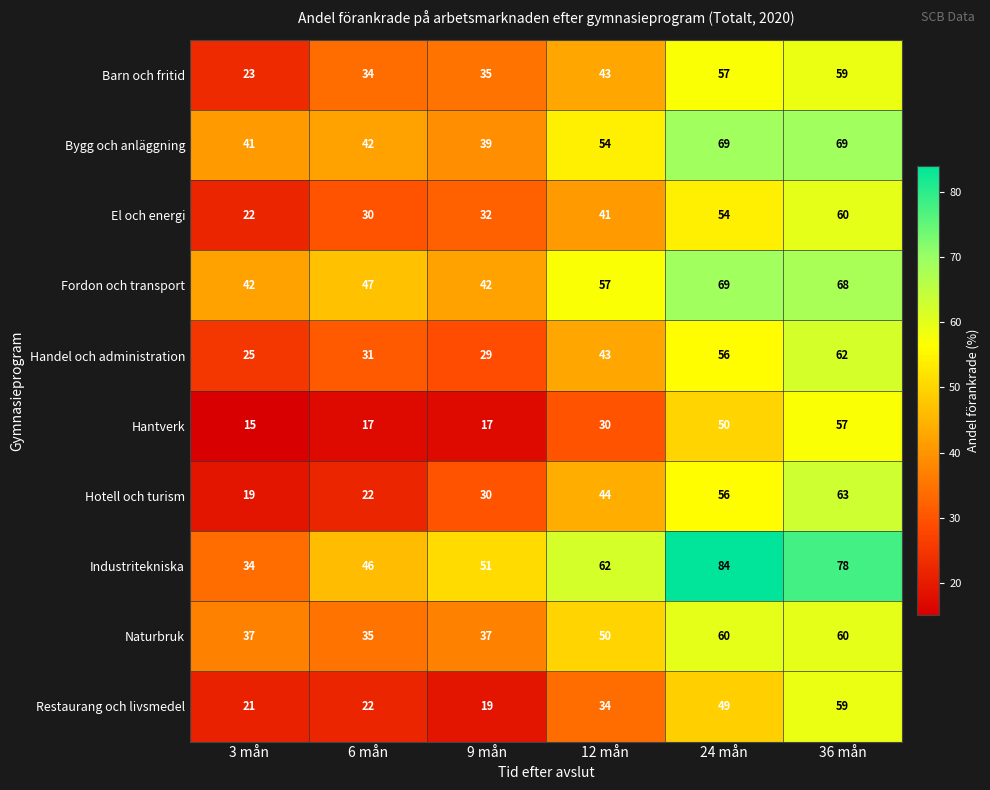

At which category does the chart reach its peak across all series?

24 mån